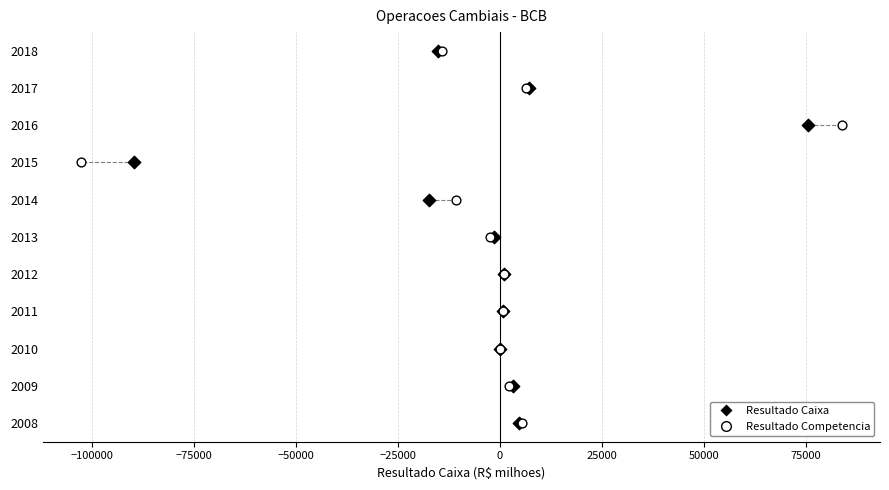

What are all the series names shown in the legend?

Resultado Caixa, Resultado Competencia